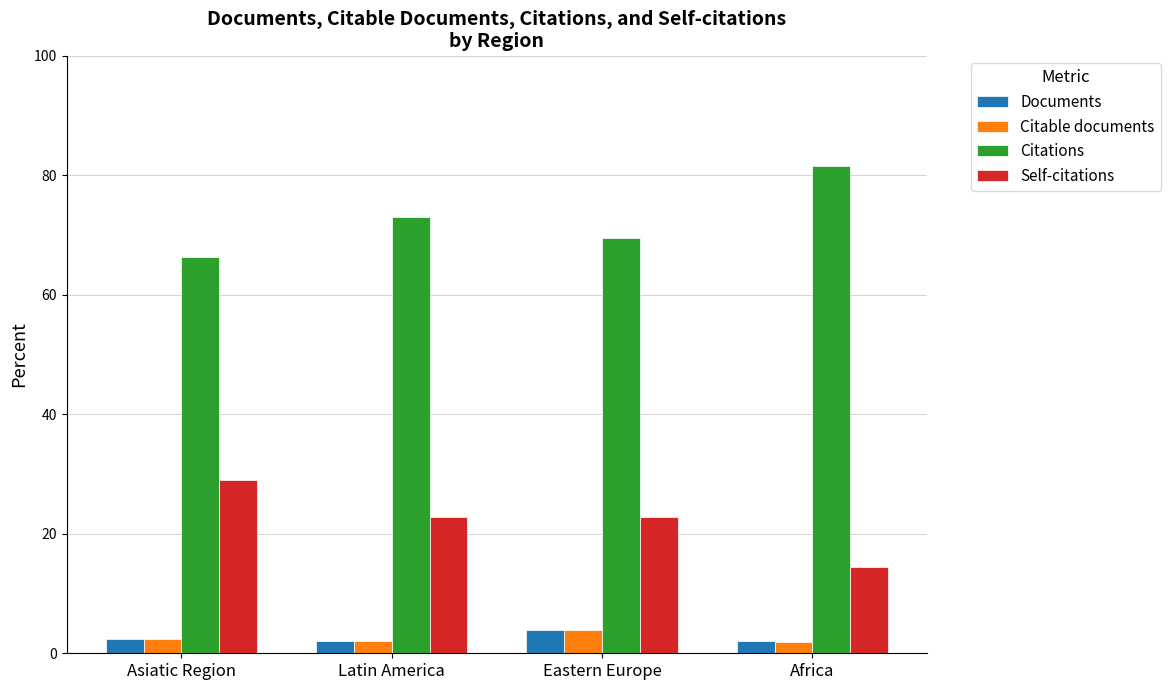

True or false: Citations has a value of 81.6 at Africa.

True